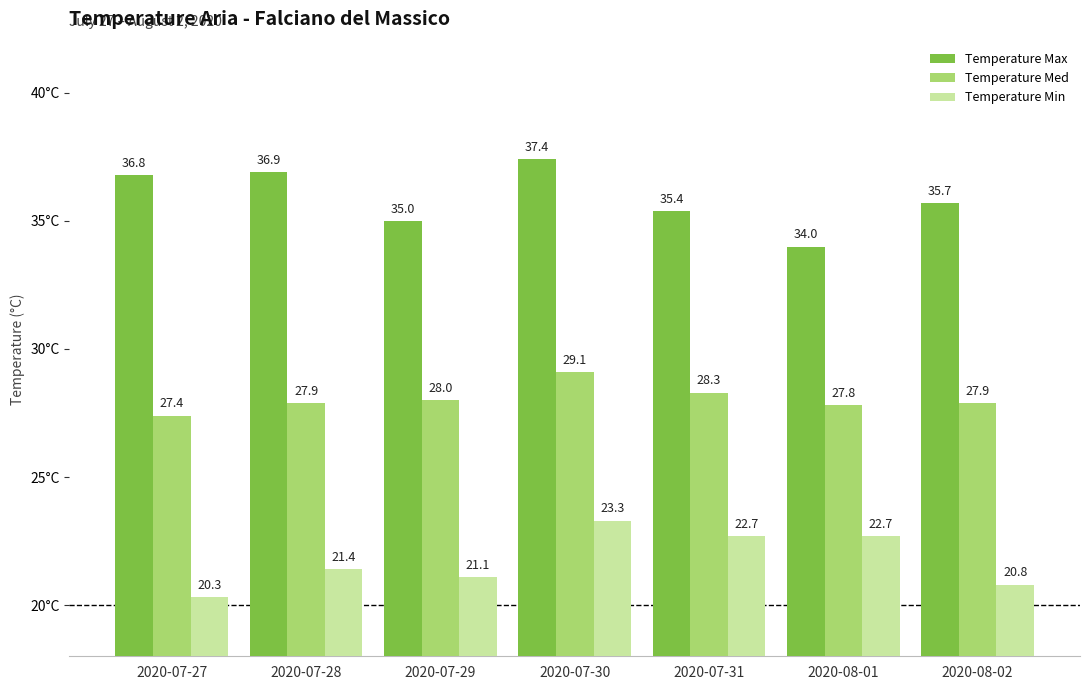

What is the difference between the Temperature Max values at 2020-07-30 and 2020-08-01?

3.4